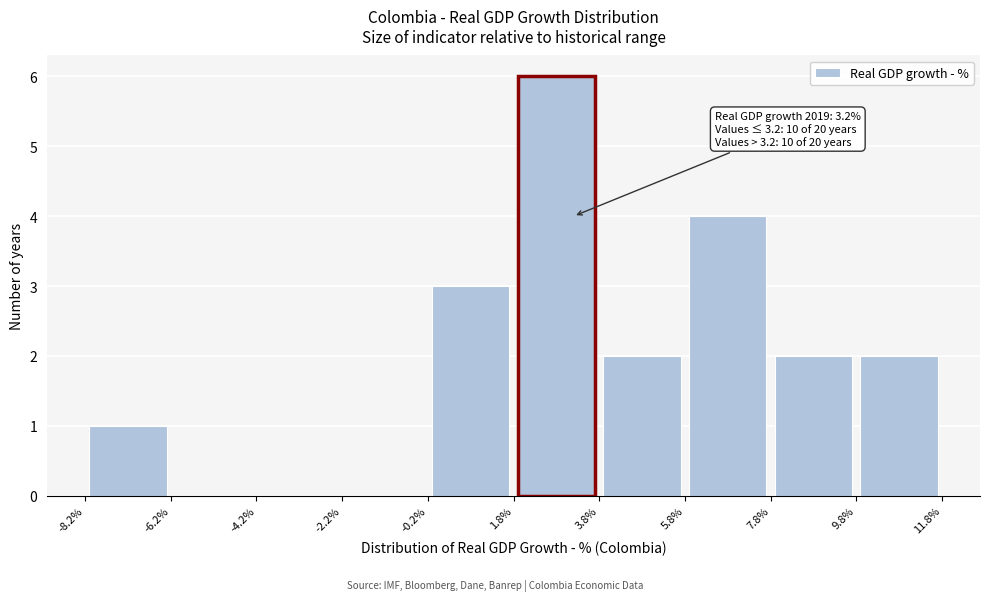

Over which range of the x-axis is the bar tallest?

1.8% to 3.8%